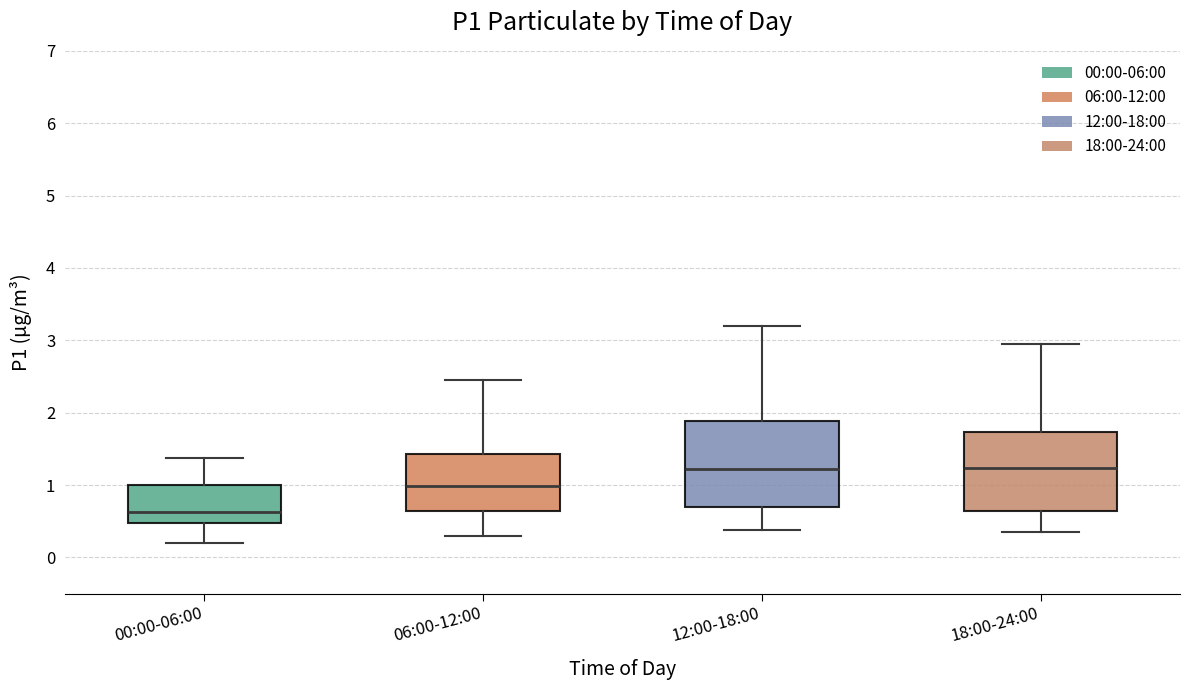

Which box has the lowest median line?

00:00-06:00